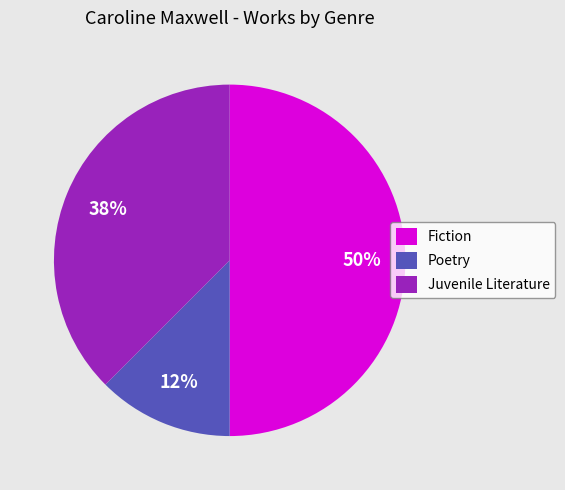

Which slice is the smallest?

Poetry